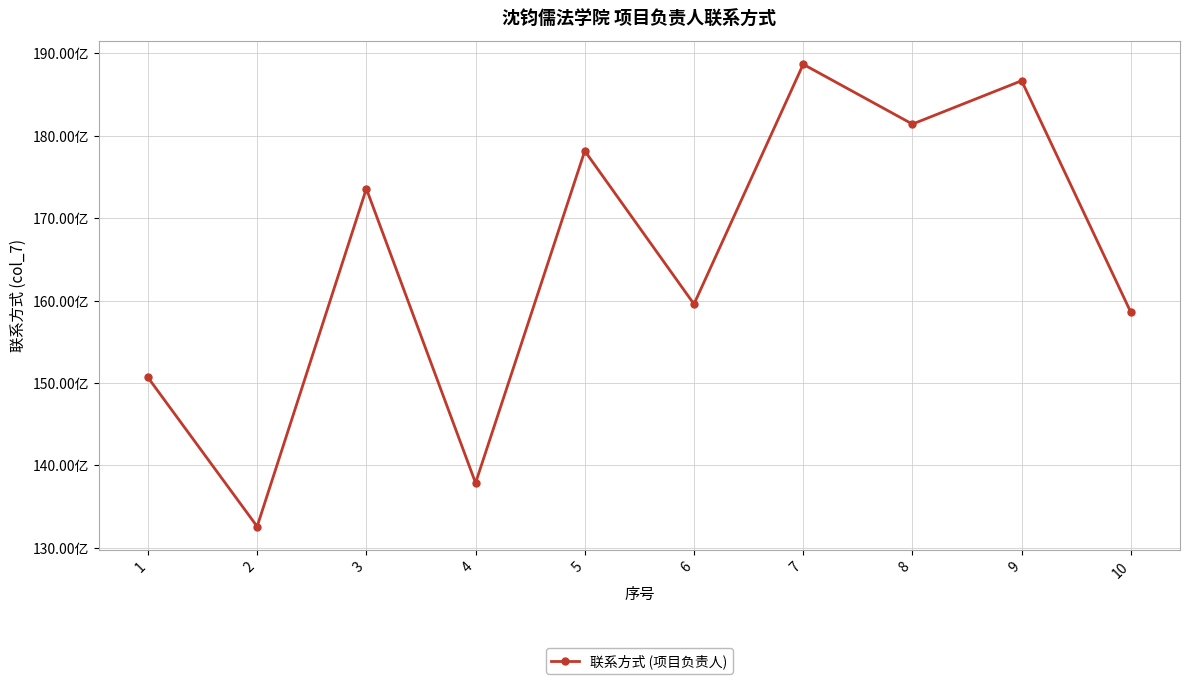

Reading left to right, transcribe all the data shown in this chart.

15068297258	13259820886	17357932885	13788249800	17816106486	15958107148	18867641316	18142019871	18668029521	15858229093